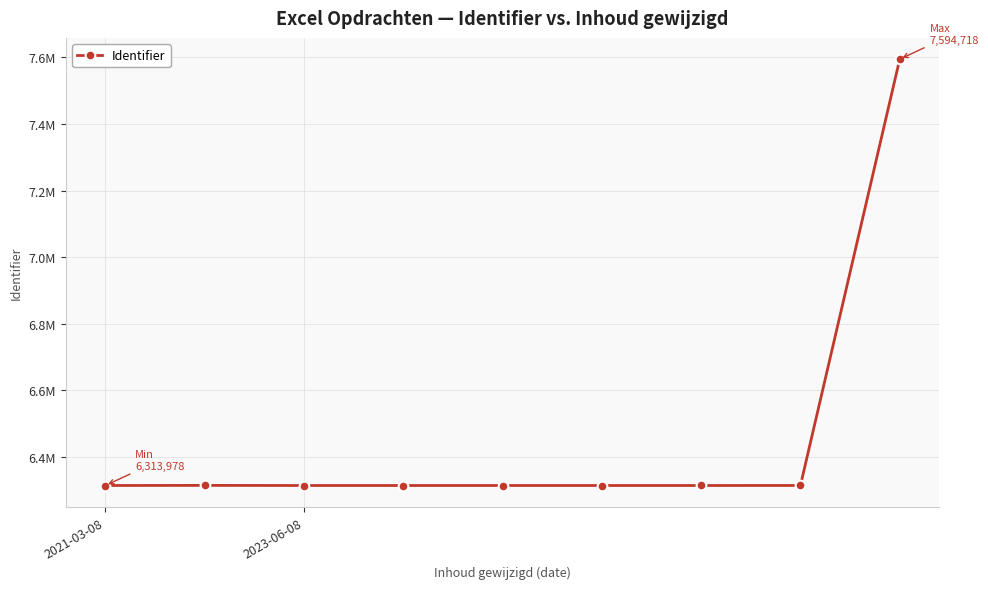

Does the chart have visible grid lines?

Yes